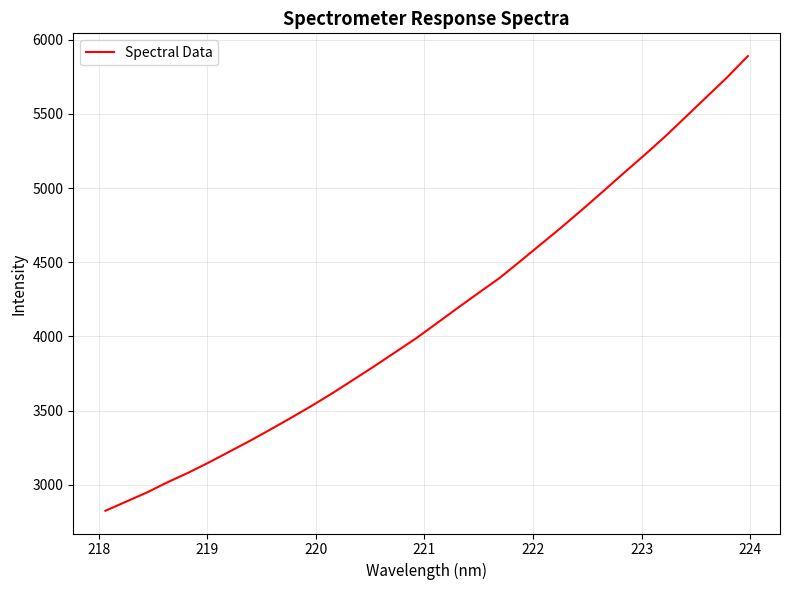

What is the difference between the maximum and minimum values?

3064.9